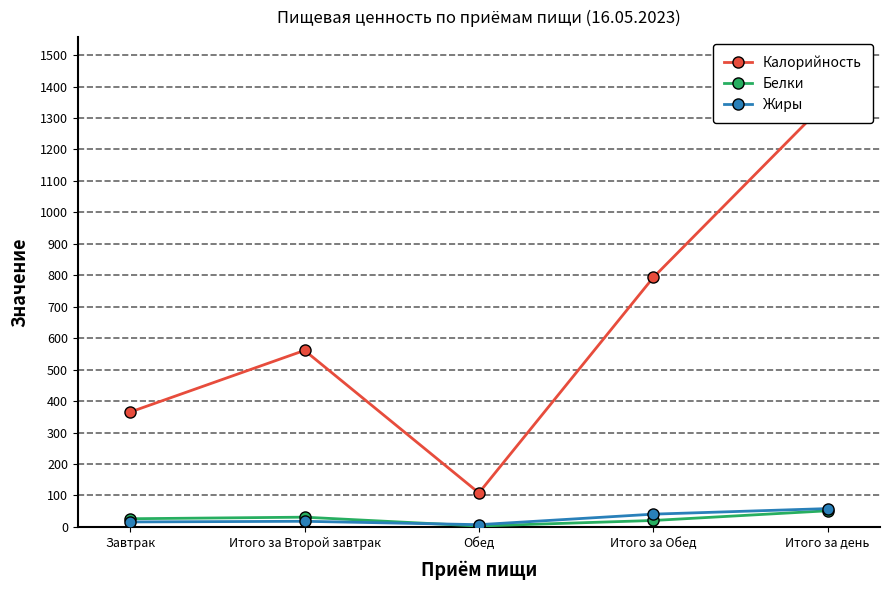

What value does the Жиры series have at Итого за день?

58.1